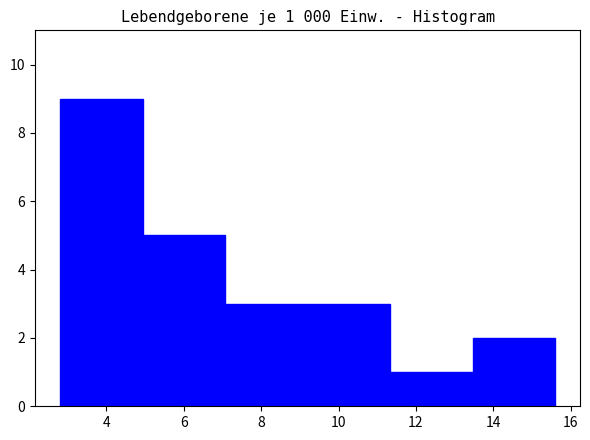

Over which range of the x-axis is the bar tallest?

2.8 to 5.0